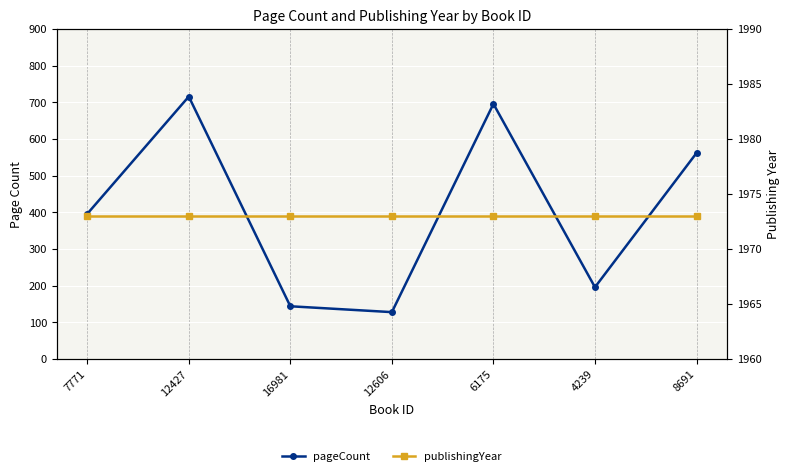

Is it true that publishingYear equals 2747 at 4239?

False